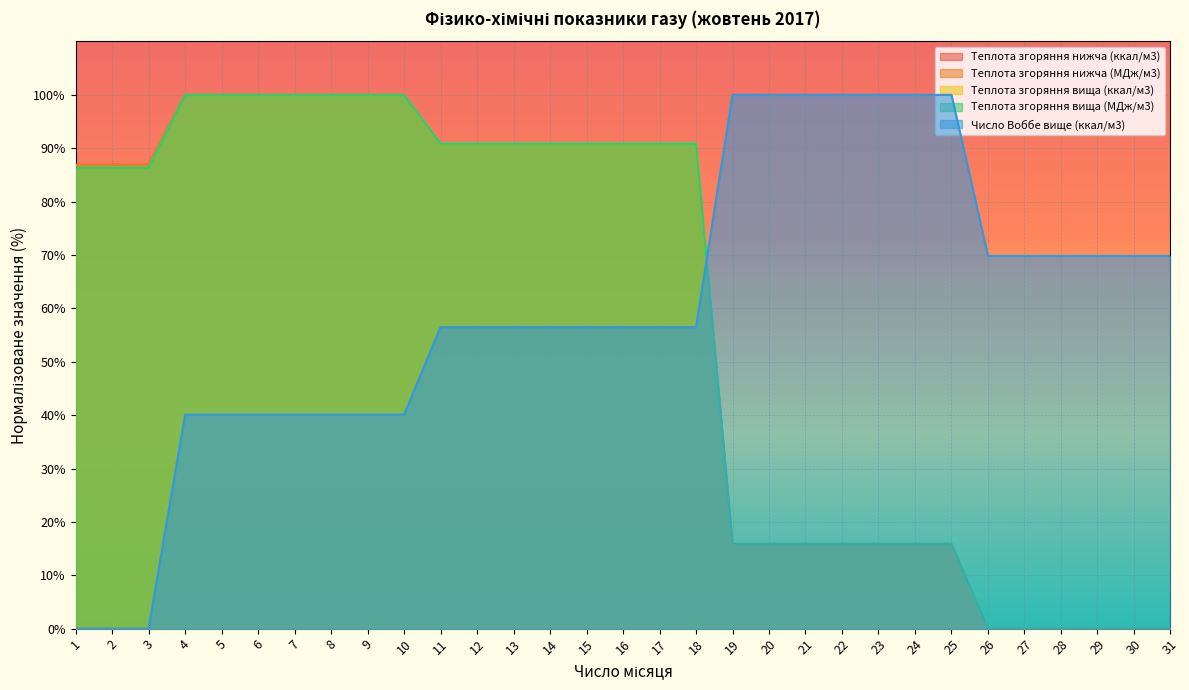

Reading right to left, extract all data points from this chart.

Teплота згоряння нижча (ккал/м3): 31=0.0	30=0.0	29=0.0	28=0.0	27=0.0	26=0.0	25=15.5	24=15.5	23=15.5	22=15.5	21=15.5	20=15.5	19=15.5	18=90.5	17=90.5	16=90.5	15=90.5	14=90.5	13=90.5	12=90.5	11=90.5	10=100.0	9=100.0	8=100.0	7=100.0	6=100.0	5=100.0	4=100.0	3=86.9	2=86.9	1=86.9
Teплота згоряння нижча (МДж/м3): 31=0.0	30=0.0	29=0.0	28=0.0	27=0.0	26=0.0	25=15.5	24=15.5	23=15.5	22=15.5	21=15.5	20=15.5	19=15.5	18=90.5	17=90.5	16=90.5	15=90.5	14=90.5	13=90.5	12=90.5	11=90.5	10=100.0	9=100.0	8=100.0	7=100.0	6=100.0	5=100.0	4=100.0	3=86.9	2=86.9	1=86.9
Teплота згоряння вища (ккал/м3): 31=0.0	30=0.0	29=0.0	28=0.0	27=0.0	26=0.0	25=15.9	24=15.9	23=15.9	22=15.9	21=15.9	20=15.9	19=15.9	18=90.9	17=90.9	16=90.9	15=90.9	14=90.9	13=90.9	12=90.9	11=90.9	10=100.0	9=100.0	8=100.0	7=100.0	6=100.0	5=100.0	4=100.0	3=86.4	2=86.4	1=86.4
Teплота згоряння вища (МДж/м3): 31=0.0	30=0.0	29=0.0	28=0.0	27=0.0	26=0.0	25=15.9	24=15.9	23=15.9	22=15.9	21=15.9	20=15.9	19=15.9	18=90.9	17=90.9	16=90.9	15=90.9	14=90.9	13=90.9	12=90.9	11=90.9	10=100.0	9=100.0	8=100.0	7=100.0	6=100.0	5=100.0	4=100.0	3=86.4	2=86.4	1=86.4
Число Воббе вище (ккал/м3): 31=69.8	30=69.8	29=69.8	28=69.8	27=69.8	26=69.8	25=100.0	24=100.0	23=100.0	22=100.0	21=100.0	20=100.0	19=100.0	18=56.5	17=56.5	16=56.5	15=56.5	14=56.5	13=56.5	12=56.5	11=56.5	10=40.1	9=40.1	8=40.1	7=40.1	6=40.1	5=40.1	4=40.1	3=0.0	2=0.0	1=0.0